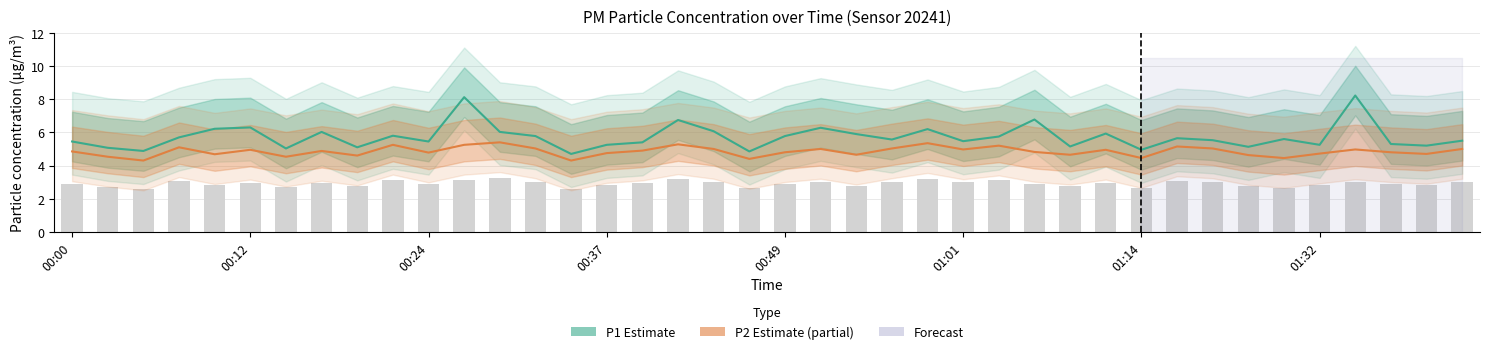

What is the total value across all series at 00:24?

10.2